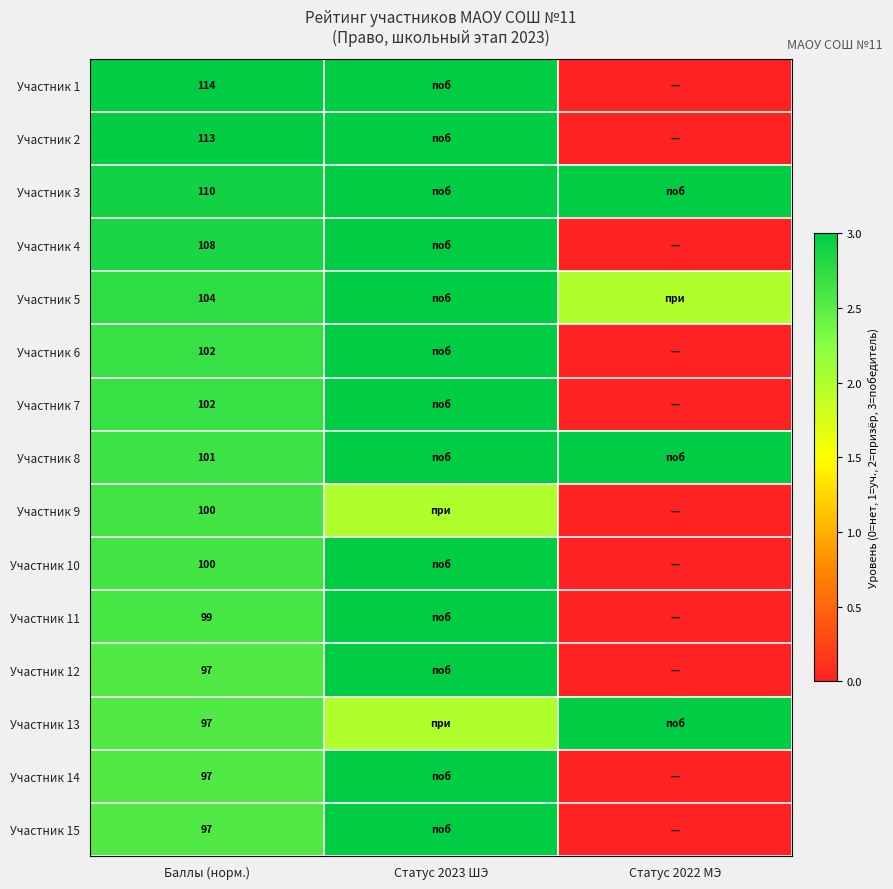

What is the spread (max minus min) of values at Баллы (норм.)?

17